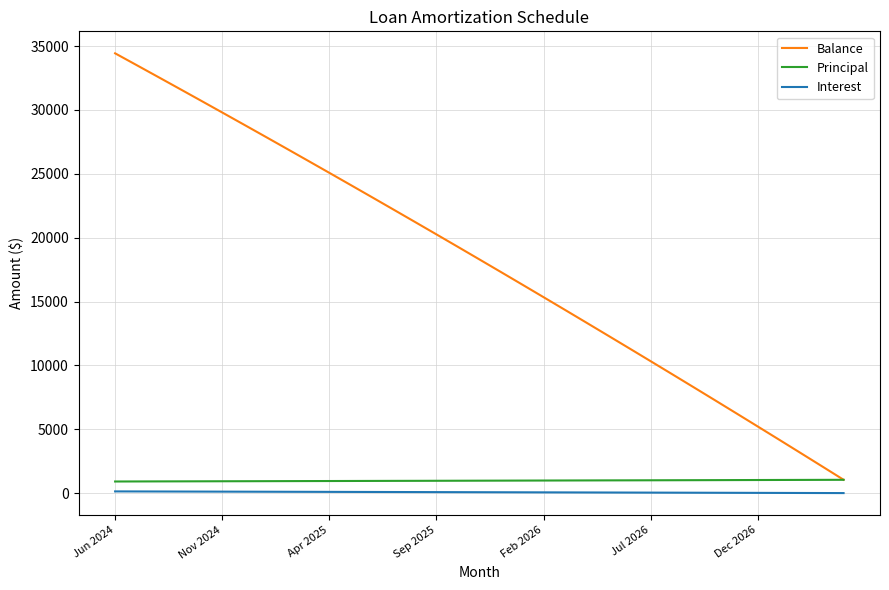

True or false: Balance and Interest cross at least once.

False